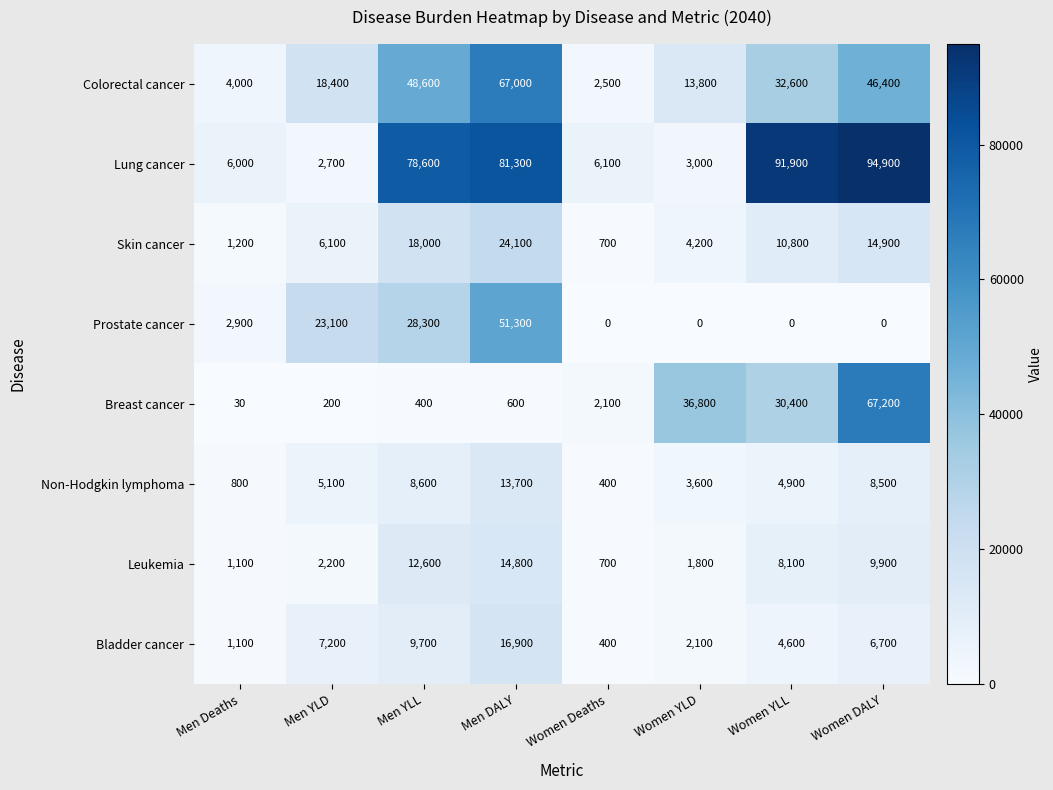

What is the total value across all series at Women Deaths?

12900